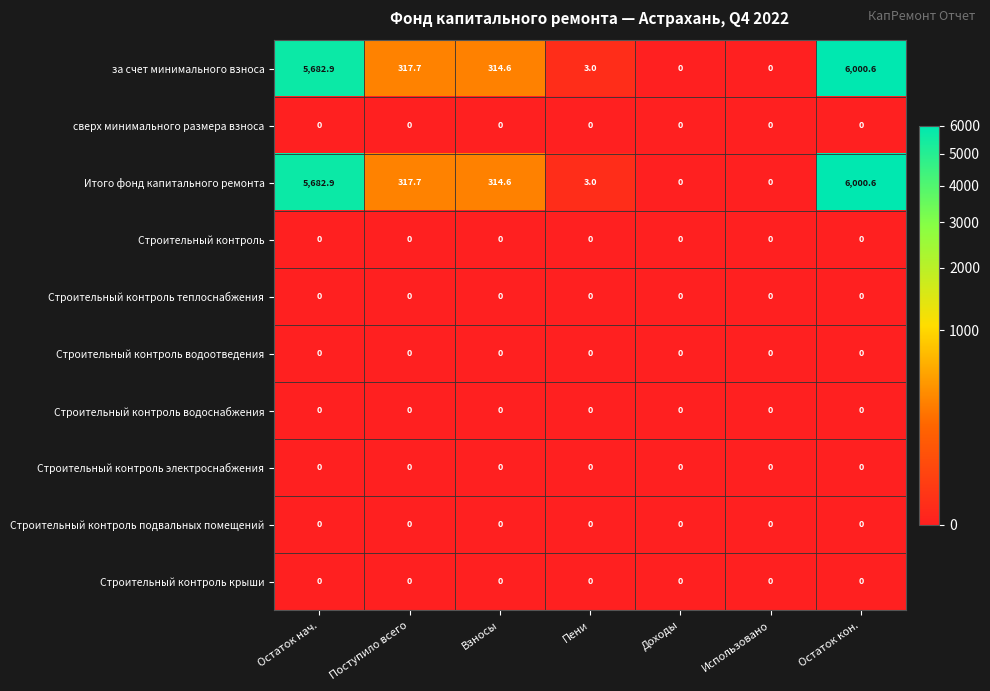

How many distinct data groups are displayed?

10